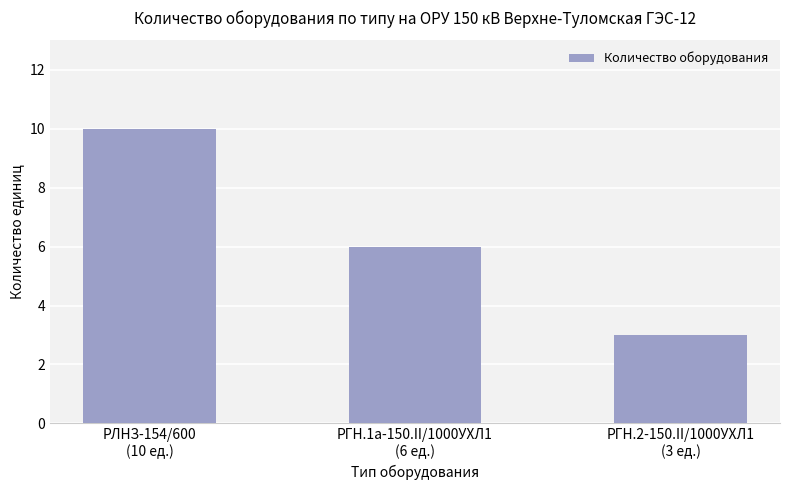

How many bars are there in total?

3